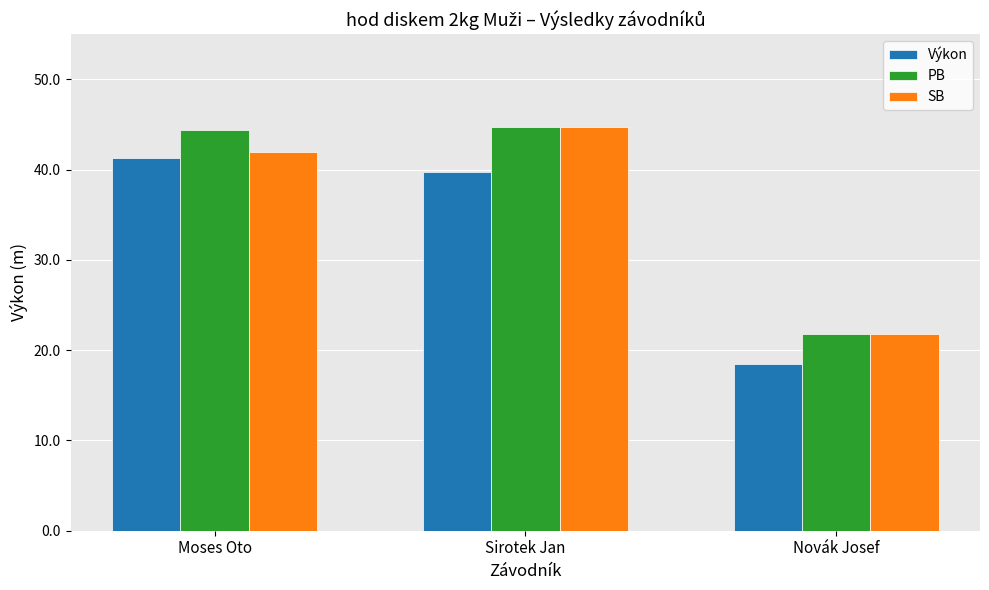

What is the difference between the SB values at Sirotek Jan and Novák Josef?

22.9